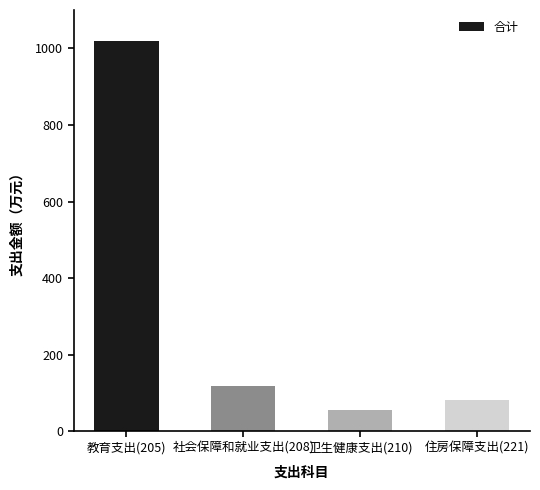

What is the change in value from 教育支出(205) to 社会保障和就业支出(208)?

-898.9